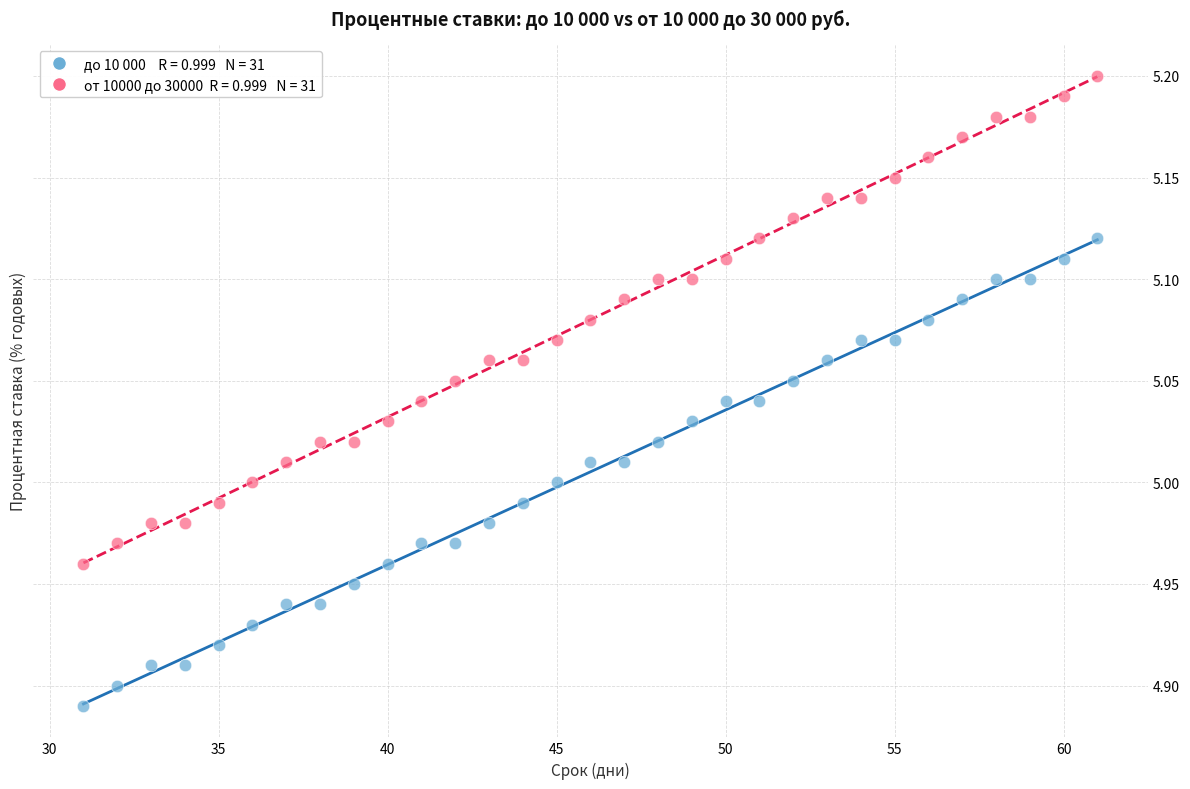

Across all data points, what is the range of Y values (max minus min)?

0.3